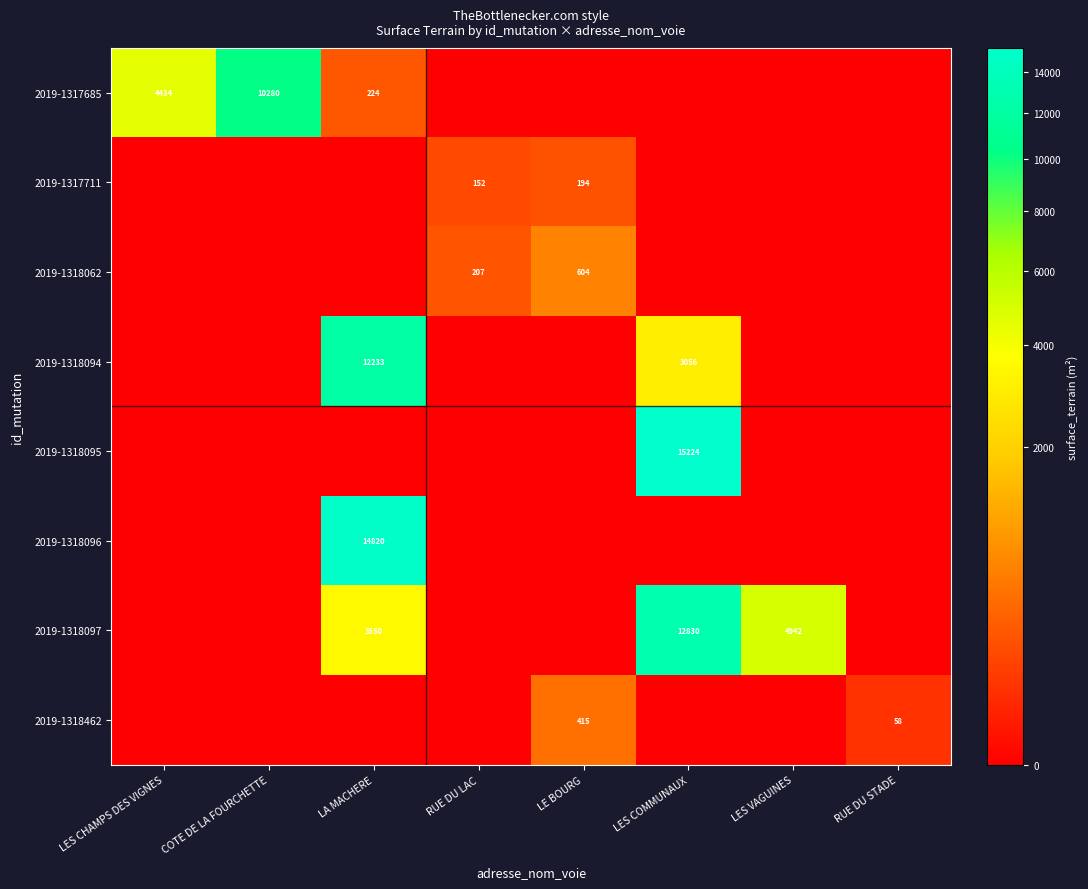

The 2019-1318097 series shows 7285 at LES VAGUINES. True or false?

False